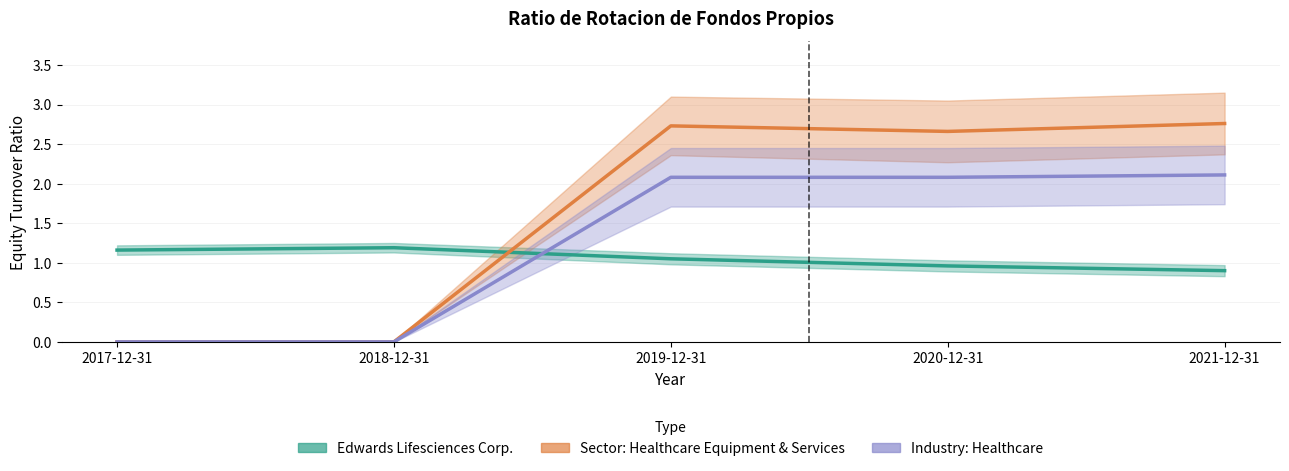

Reading left to right, list all the values displayed in this chart.

Edwards Lifesciences Corp.: 1.2	1.2	1.1	1.0	0.9
Sector: Healthcare Equipment & Services: 0.0	0.0	2.7	2.7	2.8
Industry: Healthcare: 0.0	0.0	2.1	2.1	2.1